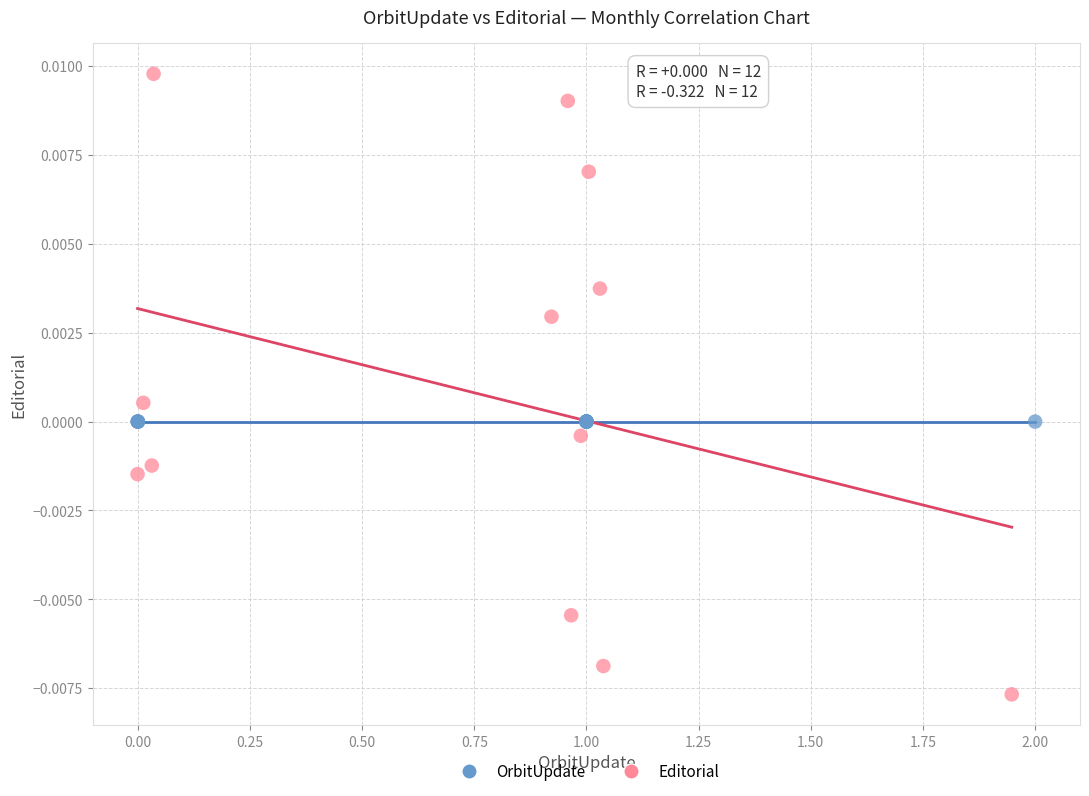

Which series contains the lowest Y value?

Editorial